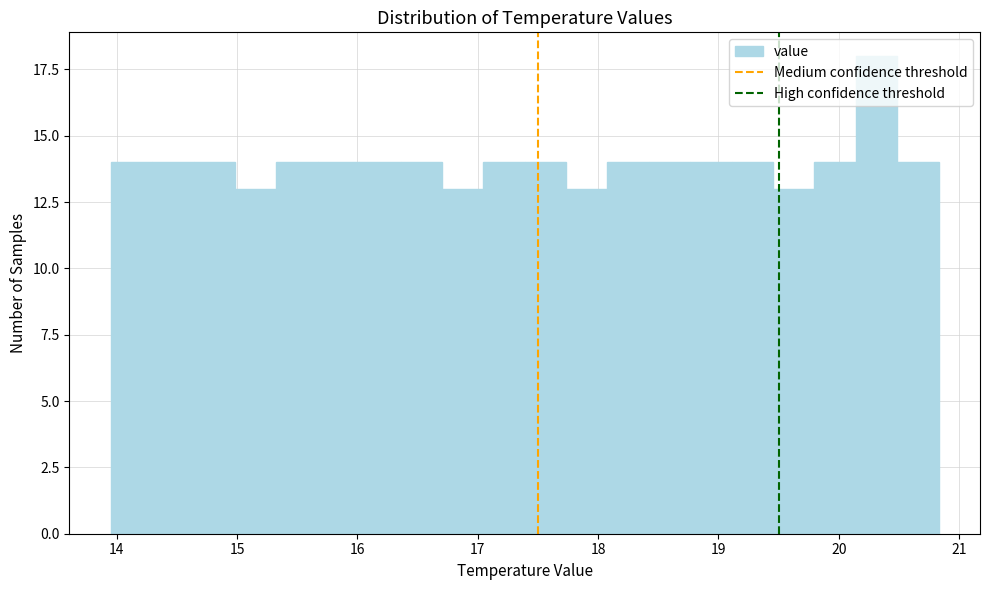

Read against the x-axis, roughly where is the centre of the tallest bar?

20.3